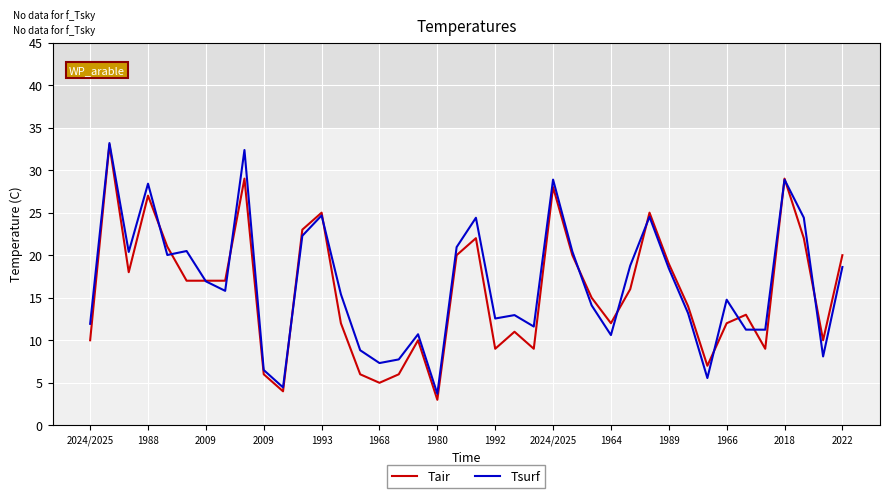

Reading right to left, list all the values displayed in this chart.

Tair: 20.0	10.0	22.0	29.0	9.0	13.0	12.0	7.0	14.0	19.0	25.0	16.0	12.0	15.0	20.0	28.0	9.0	11.0	9.0	22.0	20.0	3.0	10.0	6.0	5.0	6.0	12.0	25.0	23.0	4.0	6.0	29.0	17.0	17.0	17.0	21.0	27.0	18.0	33.0	10.0
Tsurf: 18.6	8.1	24.4	28.9	11.2	11.2	14.8	5.6	13.2	18.5	24.5	18.8	10.6	14.1	20.4	28.9	11.6	13.0	12.6	24.4	20.9	3.7	10.7	7.7	7.3	8.8	15.4	24.7	22.3	4.5	6.5	32.4	15.8	16.9	20.5	20.0	28.4	20.4	33.2	11.9